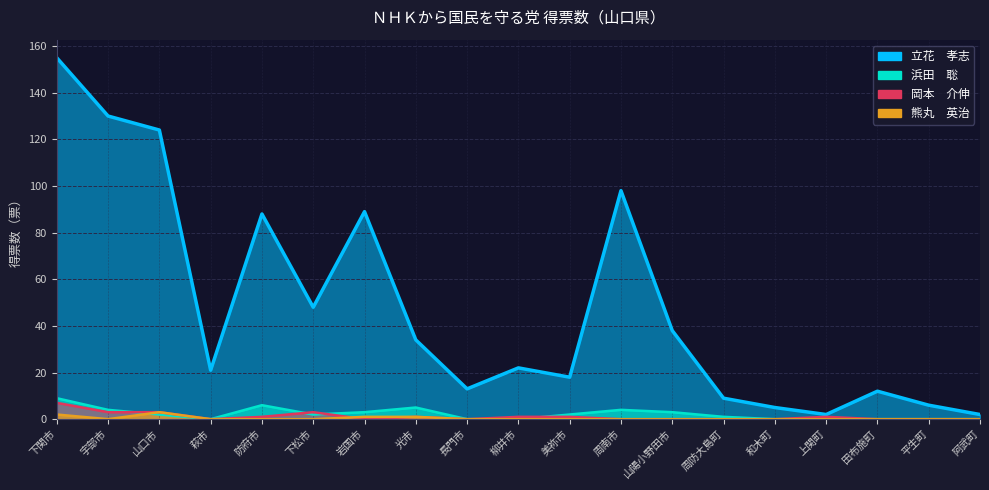

Is the value of 立花　孝志 at 平生町 greater than the value of 浜田　聡 at 岩国市?

Yes